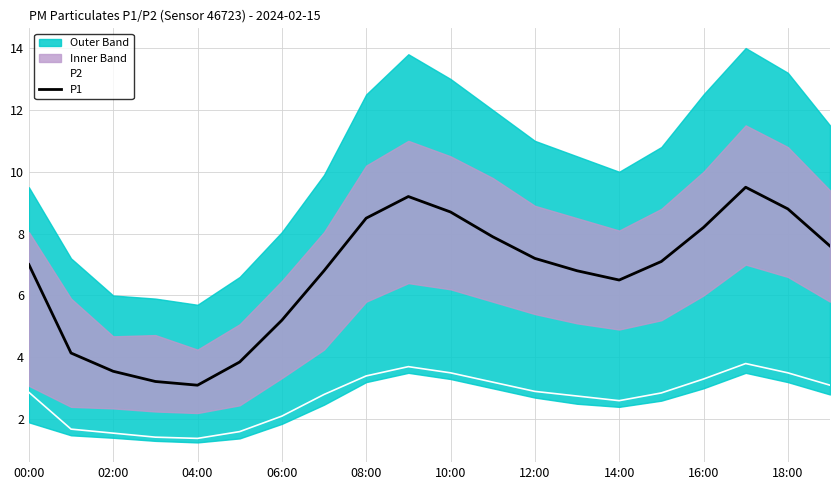

Read the P2 value at 00:00.

2.9